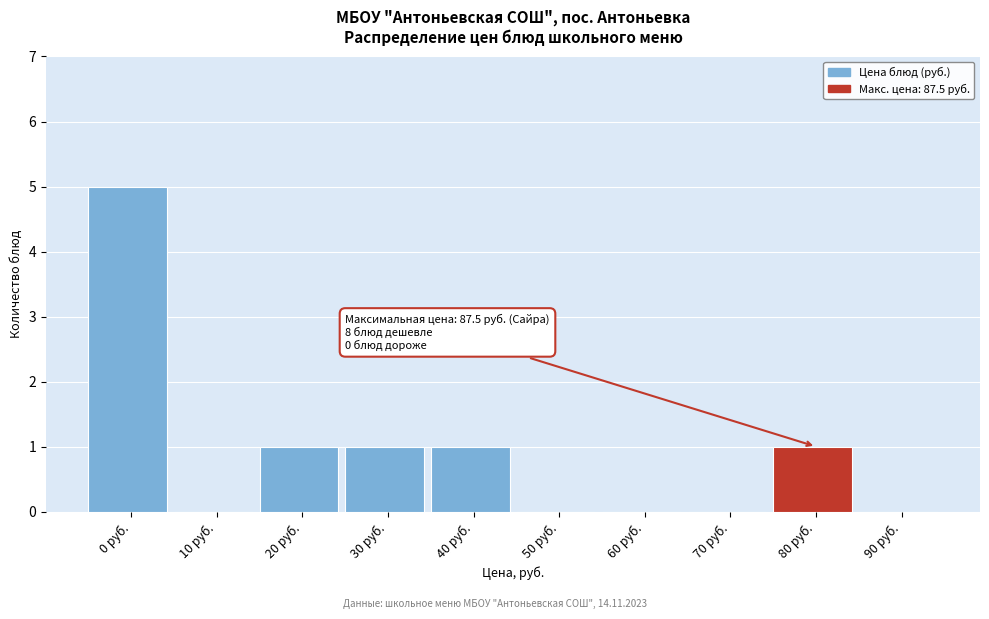

Reading left to right, list all the values displayed in this chart.

0 руб.=5	10 руб.=0	20 руб.=1	30 руб.=1	40 руб.=1	50 руб.=0	60 руб.=0	70 руб.=0	80 руб.=1	90 руб.=0